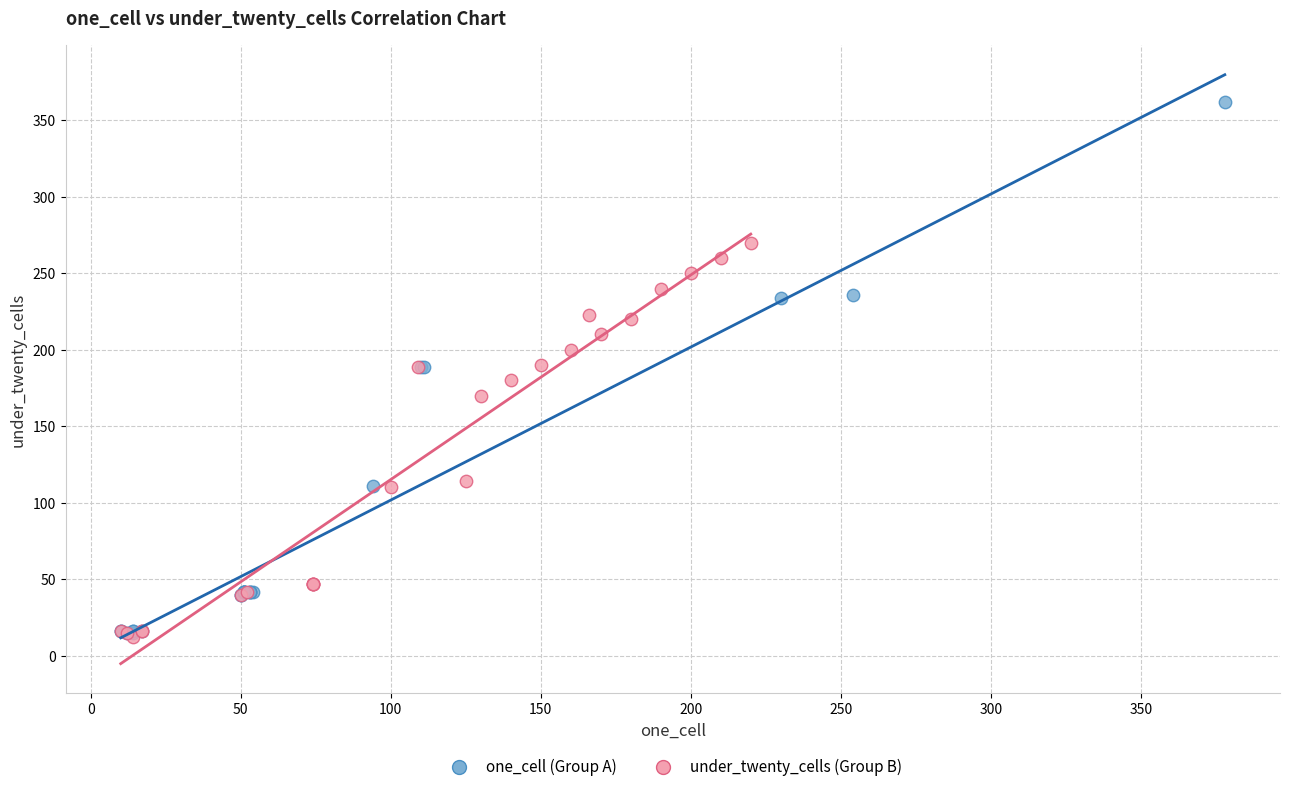

Which series contains the highest Y value?

one_cell (Group A)